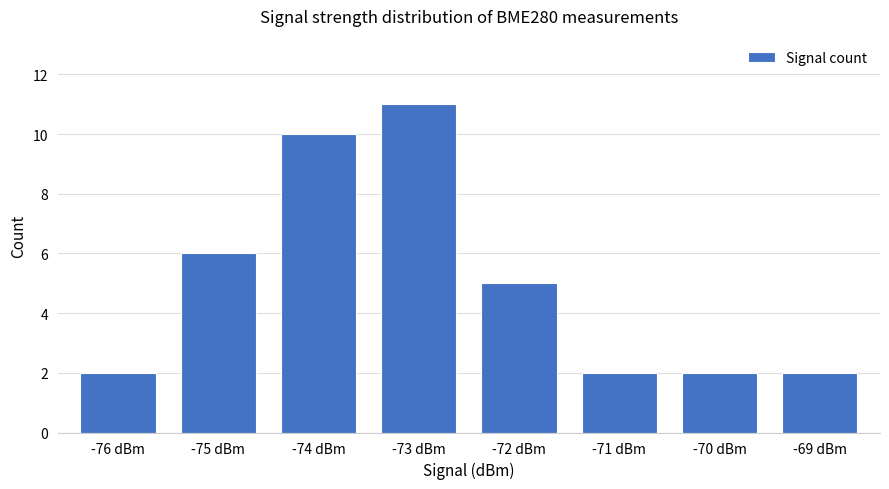

Where does the data first go above 5?

-75 dBm